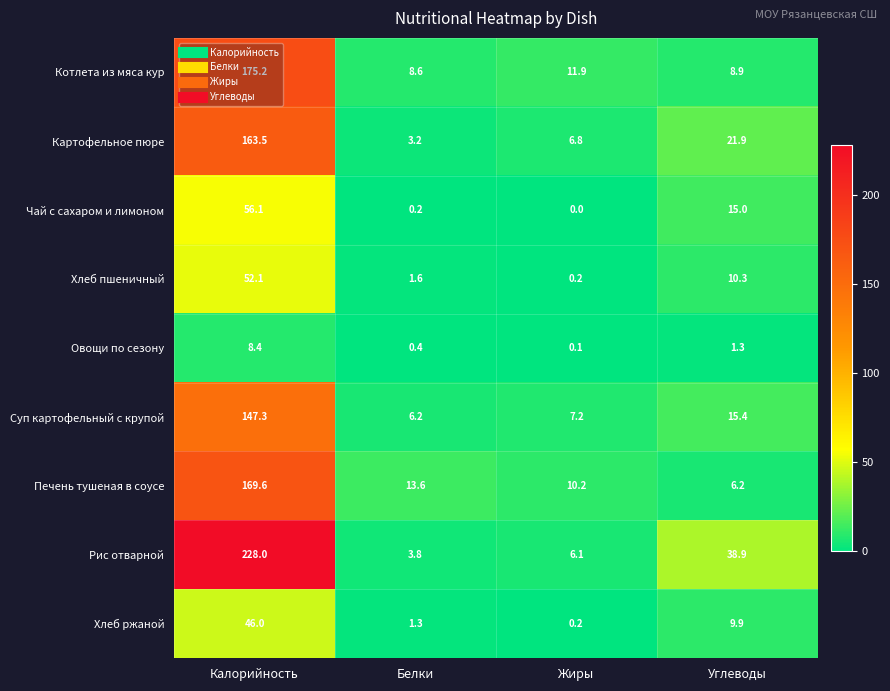

The value of Рис отварной at Калорийность is 127.6. True or false?

False